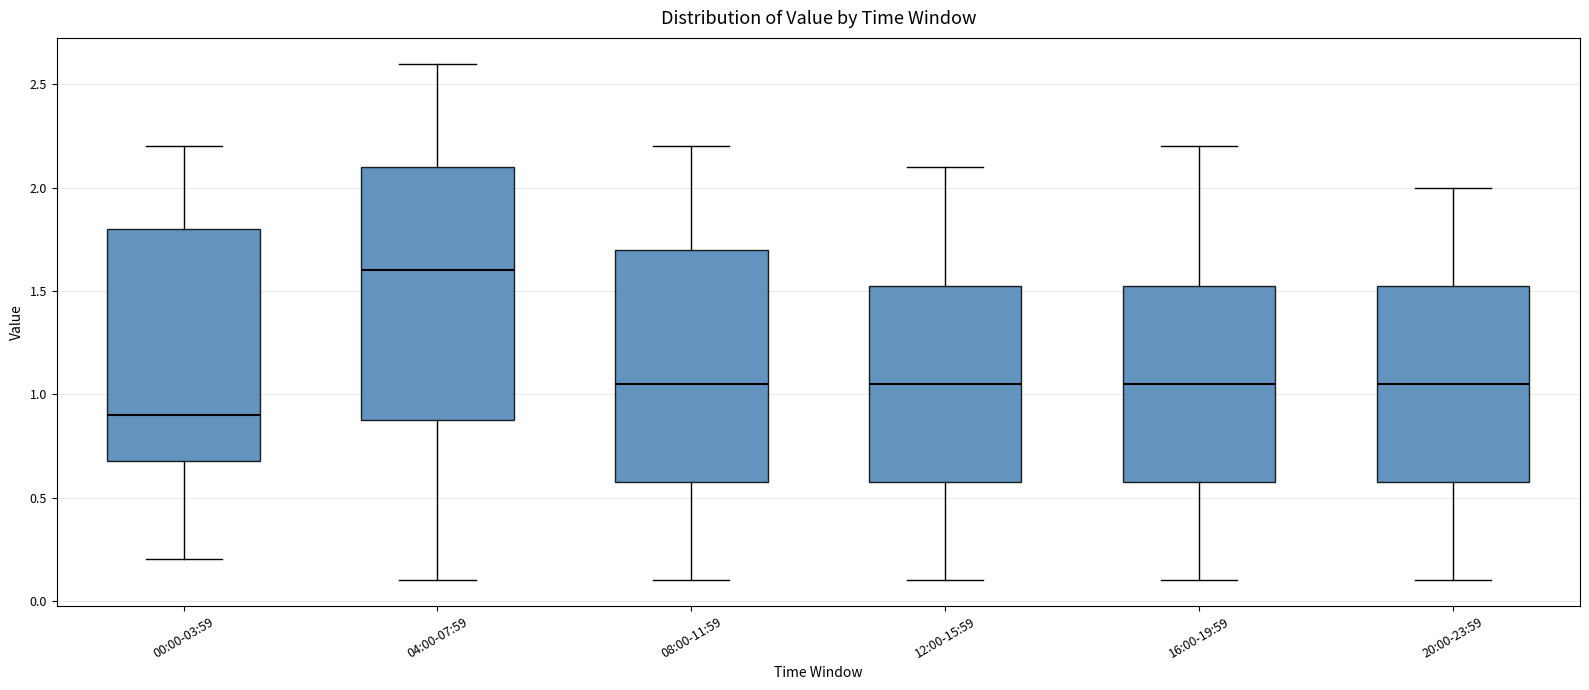

Reading left to right, read every box against the y-axis: the position of its median line, the range the box covers, and the ends of its whiskers. The values are not printed on the chart, so give them approximately, as read against the axis.

00:00-03:59: median 0.90, box 0.70 to 1.80, whiskers 0.20 to 2.20
04:00-07:59: median 1.60, box 0.90 to 2.10, whiskers 0.10 to 2.60
08:00-11:59: median 1.05, box 0.60 to 1.70, whiskers 0.10 to 2.20
12:00-15:59: median 1.05, box 0.60 to 1.55, whiskers 0.10 to 2.10
16:00-19:59: median 1.05, box 0.60 to 1.55, whiskers 0.10 to 2.20
20:00-23:59: median 1.05, box 0.60 to 1.55, whiskers 0.10 to 2.00